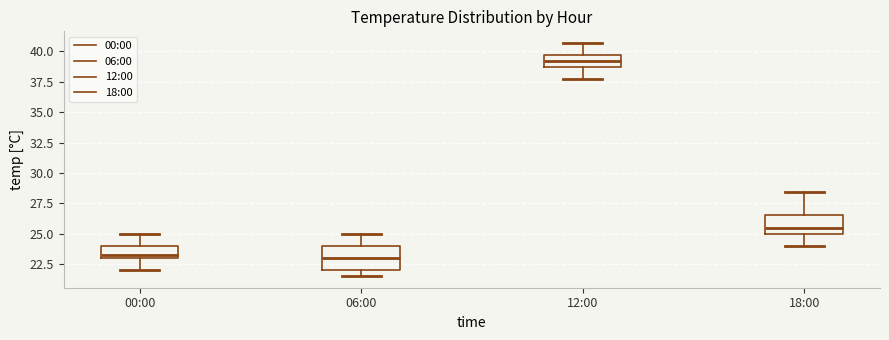

Reading left to right, transcribe this box plot: for each box, give where its median line is, the range the box spans, and where its two whiskers end, as read against the y-axis. The values are not printed on the chart, so give them approximately, as read against the axis.

00:00: median 23.5, box 23.0 to 24.0, whiskers 22.0 to 25.0
06:00: median 23.0, box 22.0 to 24.0, whiskers 21.5 to 25.0
12:00: median 39.0, box 38.5 to 39.5, whiskers 37.5 to 40.5
18:00: median 25.5, box 25.0 to 26.5, whiskers 24.0 to 28.5